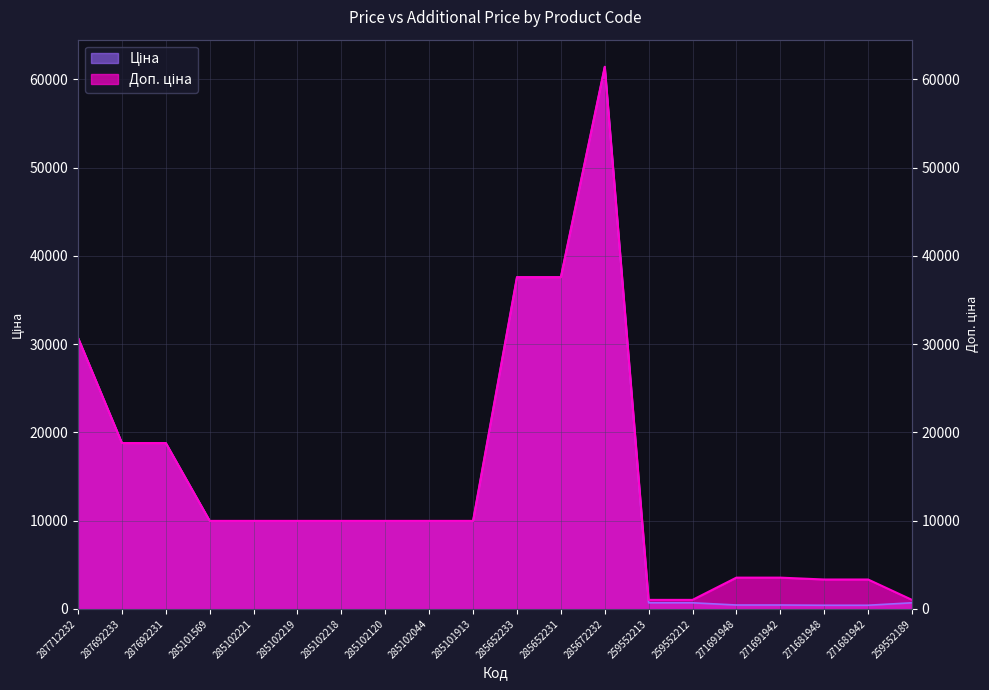

At which label does Доп. ціна reach its minimum?

259552213